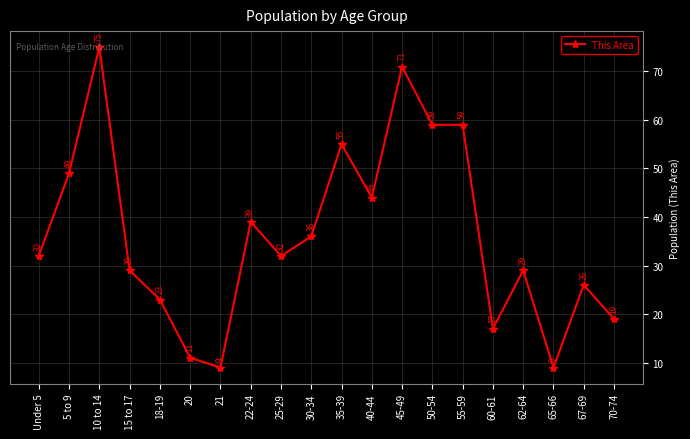

What value does the data have at 15 to 17, to the nearest 5?

30